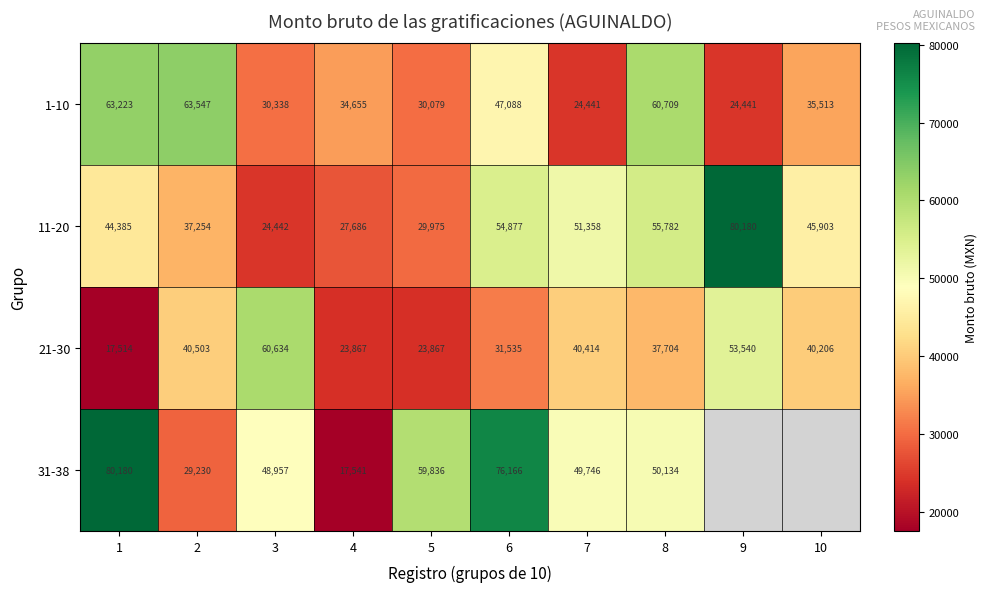

What is the approximate value of 1-10 at 9?

24440.8